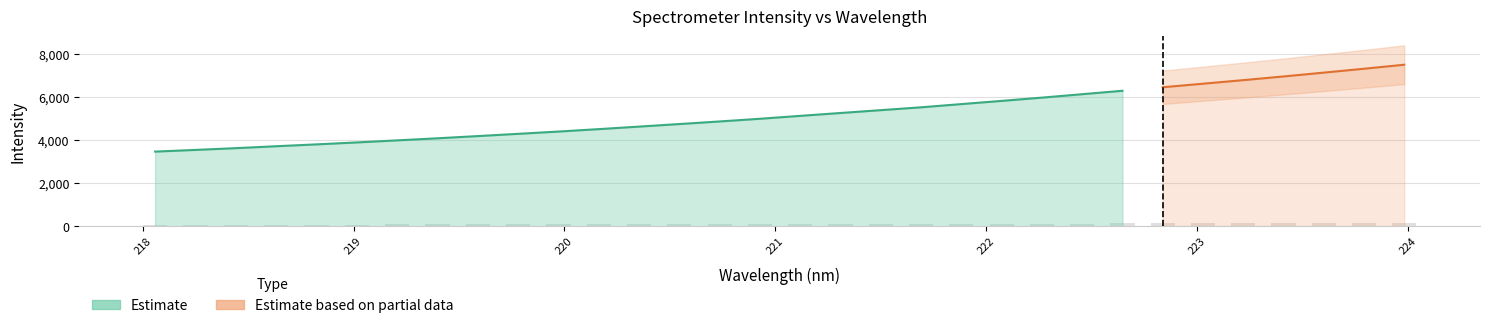

What is the value of the 3rd bar from the left?

72.7